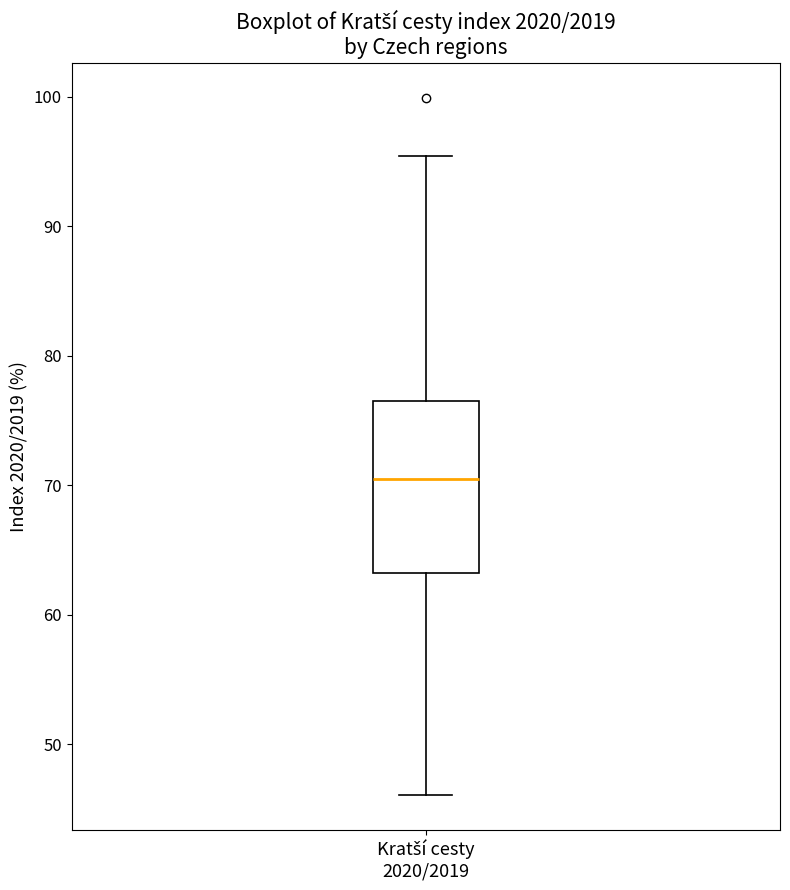

Transcribe this box plot: give where the median line is, the range the box spans, and where the two whiskers end, as read against the y-axis. The values are not printed on the chart, so give them approximately, as read against the axis.

median 70, box 63 to 76, whiskers 46 to 95